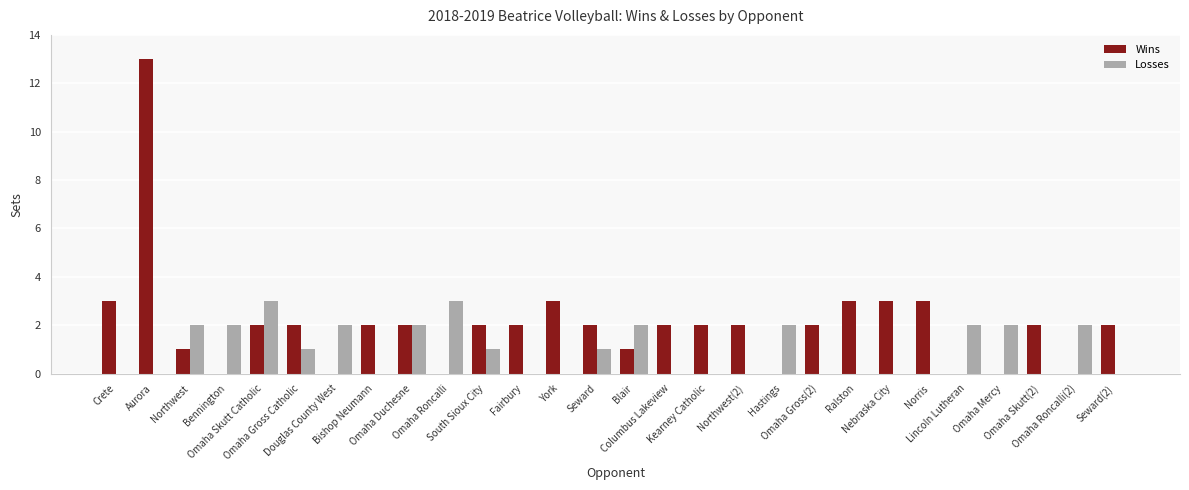

How many data points does each series have?

28